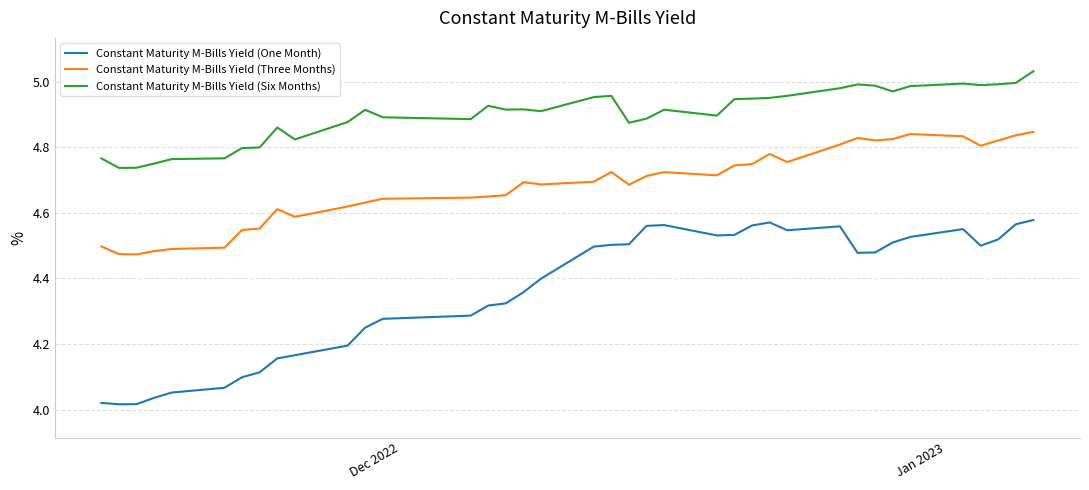

True or false: Constant Maturity M-Bills Yield (Six Months) and Constant Maturity M-Bills Yield (Three Months) cross at least once.

False